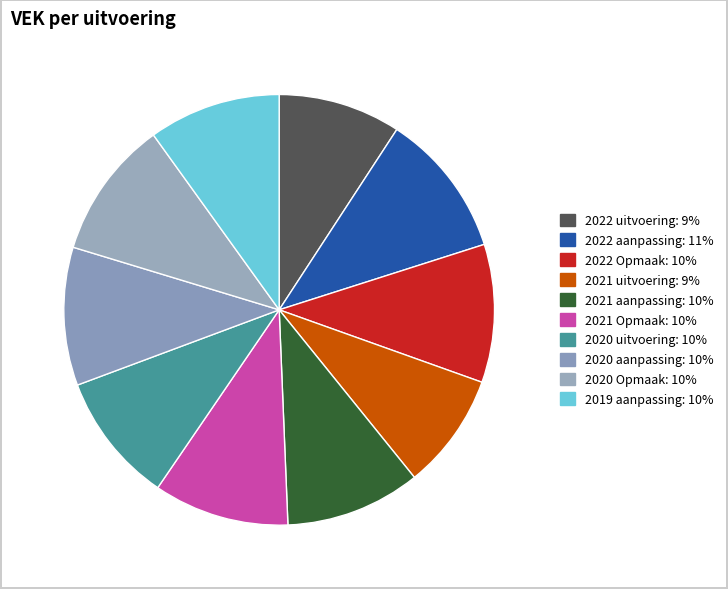

What percentage is NOT represented by 2022 uitvoering?

90.8%